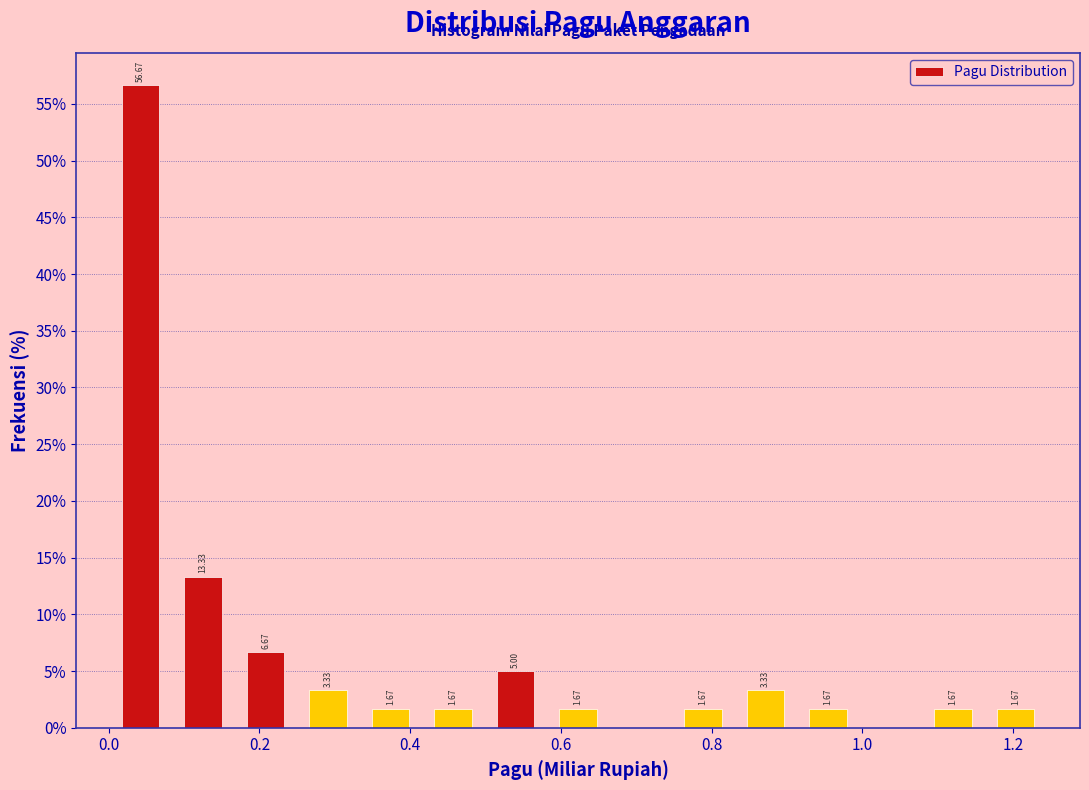

Over which range of the x-axis is the bar tallest?

0.00 to 0.08